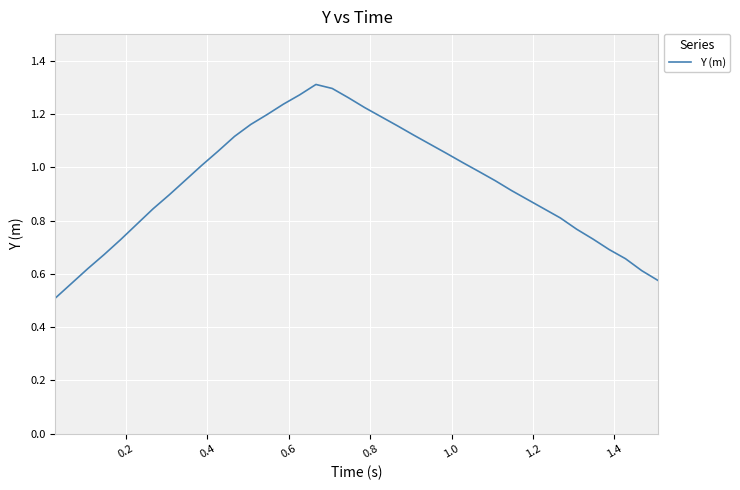

What is the smallest value displayed?

0.5